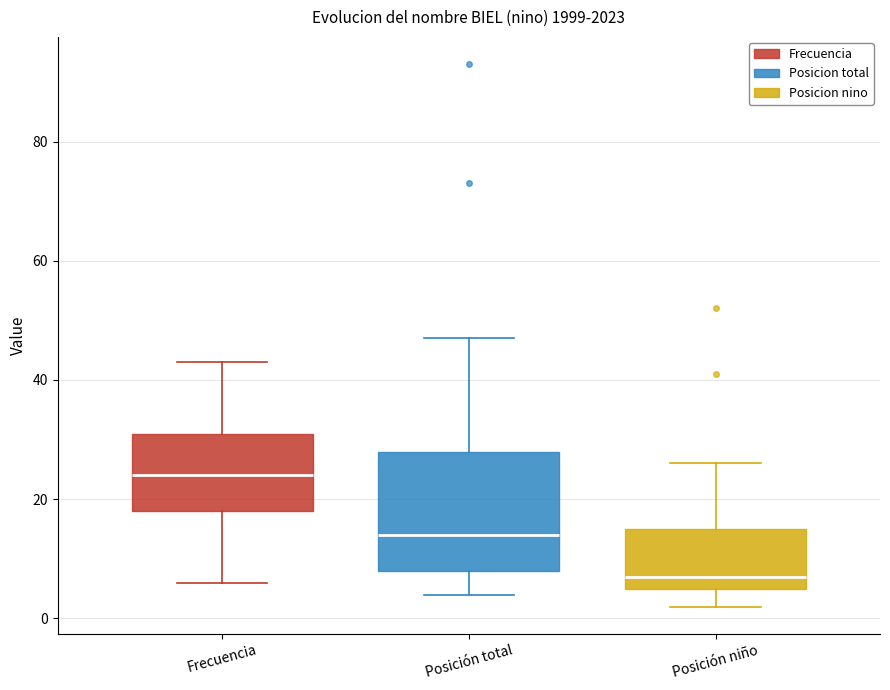

Reading left to right, read every box against the y-axis: the position of its median line, the range the box covers, and the ends of its whiskers. The values are not printed on the chart, so give them approximately, as read against the axis.

Frecuencia: median 24, box 18 to 32, whiskers 6 to 44
Posición total: median 14, box 8 to 28, whiskers 4 to 48
Posición niño: median 8, box 6 to 16, whiskers 2 to 26